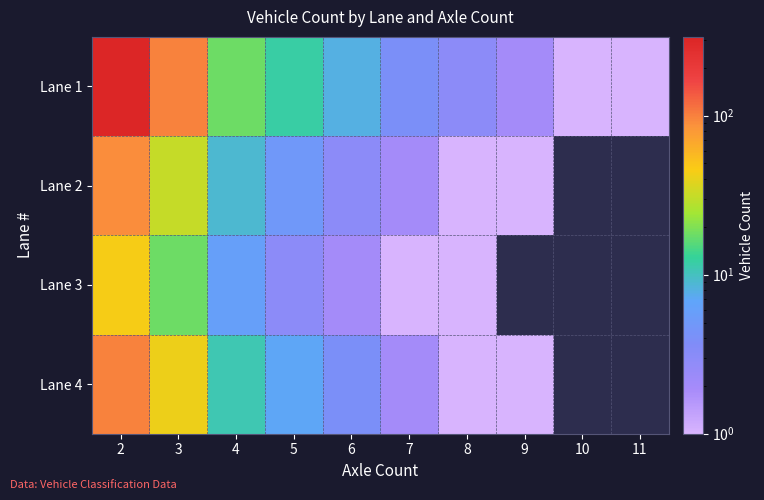

True or false: Lane 1 has a value of 12.0 at 5.

True